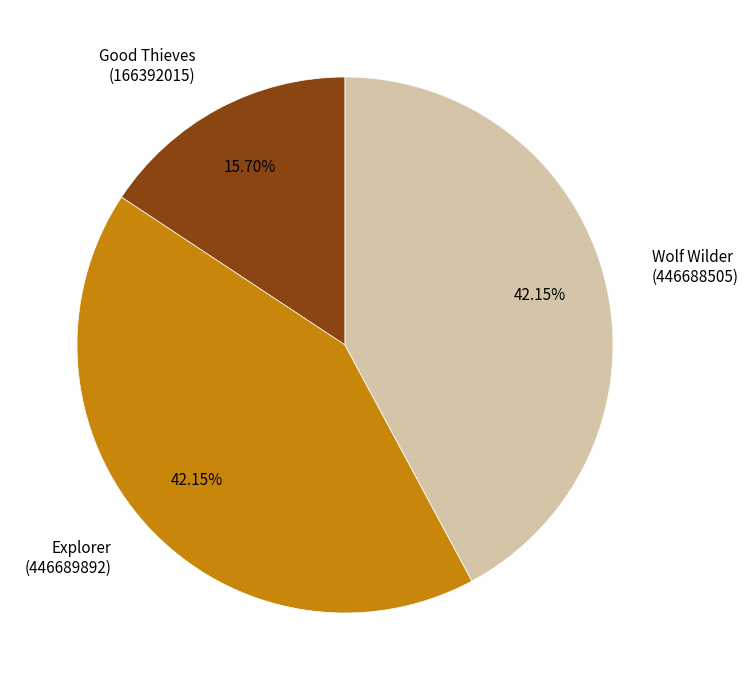

Does Good Thieves (166392015) represent more than half of the total?

No